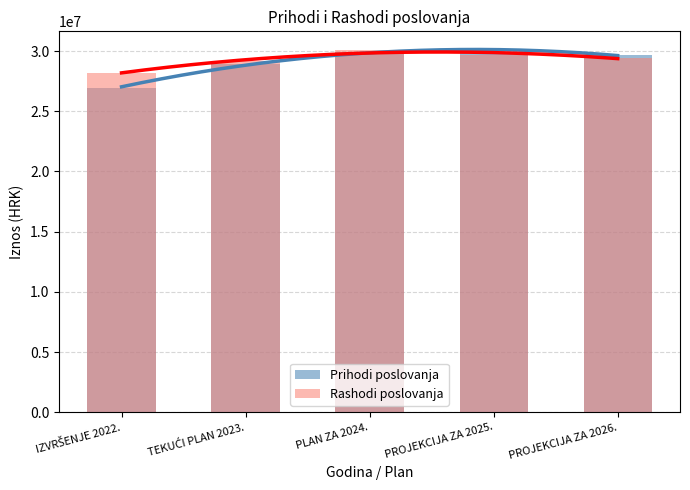

What is the sum of the Prihodi poslovanja values at IZVRŠENJE 2022. and PLAN ZA 2024.?

56877151